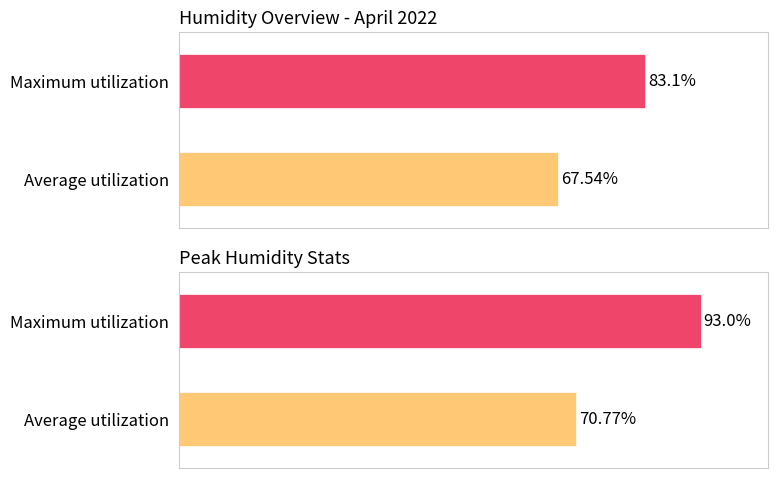

Does the chart contain any negative values?

No